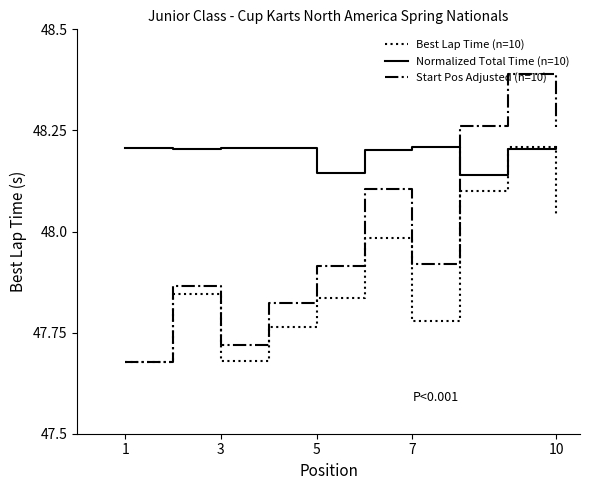

In Start Pos Adjusted (n=10), how many points are higher than both neighbors (excluding endpoints)?

3